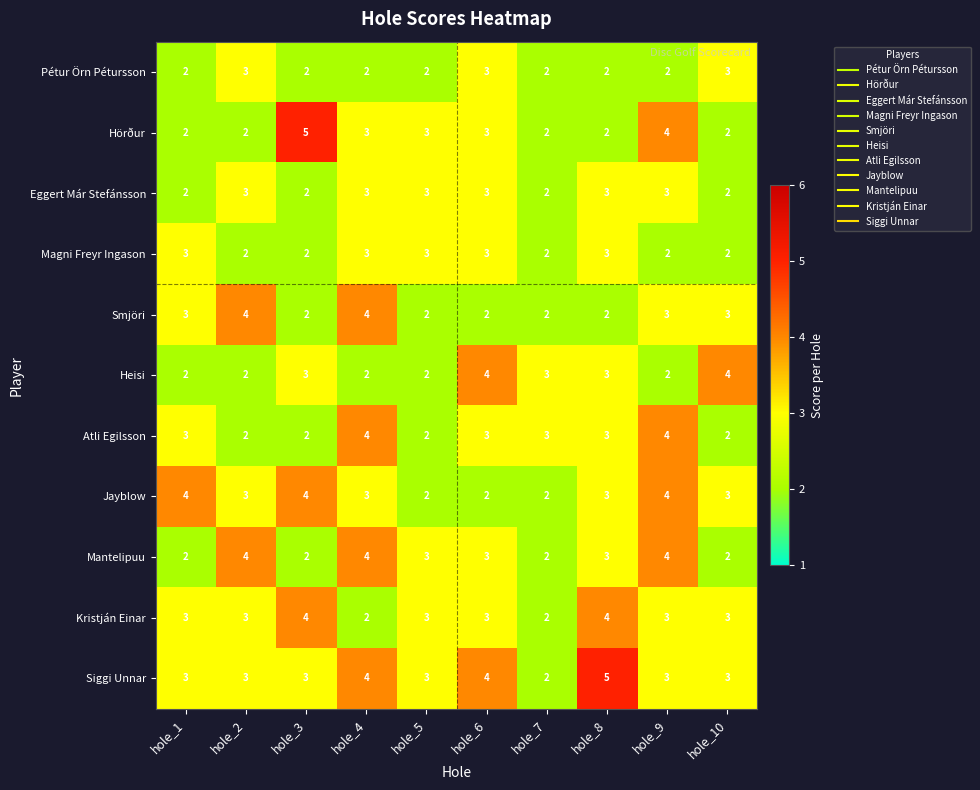

What is the smallest value displayed?

2